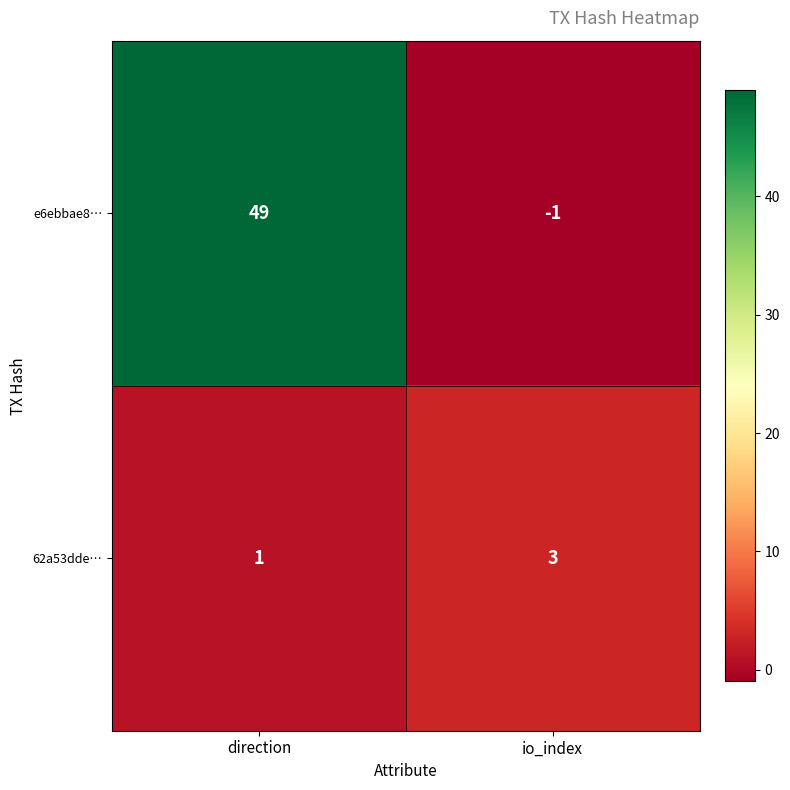

Reading right to left, extract all data points from this chart.

e6ebbae8…: io_index=-1	direction=49
62a53dde…: io_index=3	direction=1